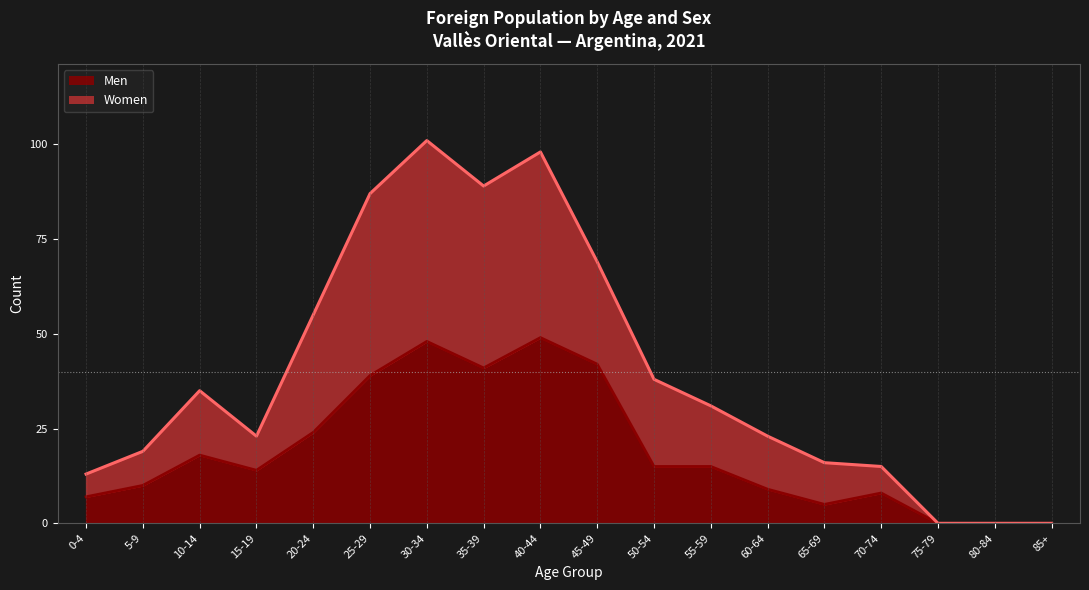

What are all the series names shown in the legend?

Men, Women